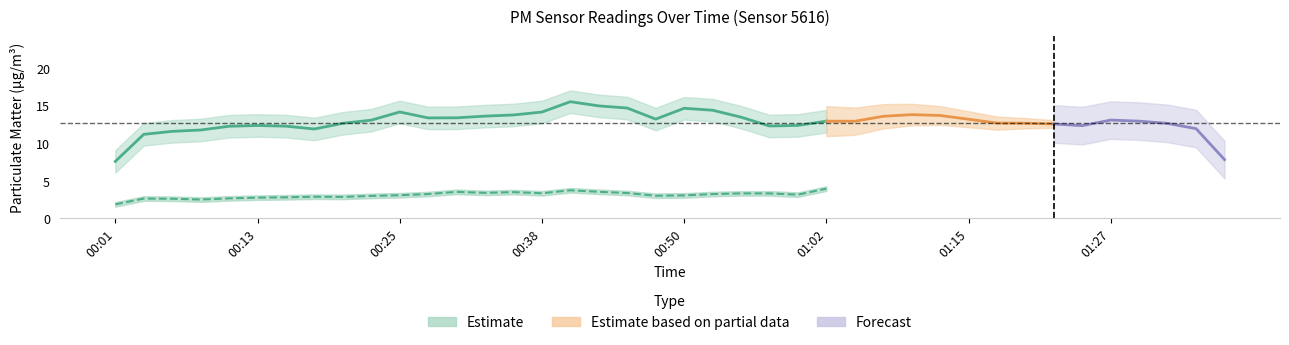

Where does the data first go above 13?

9